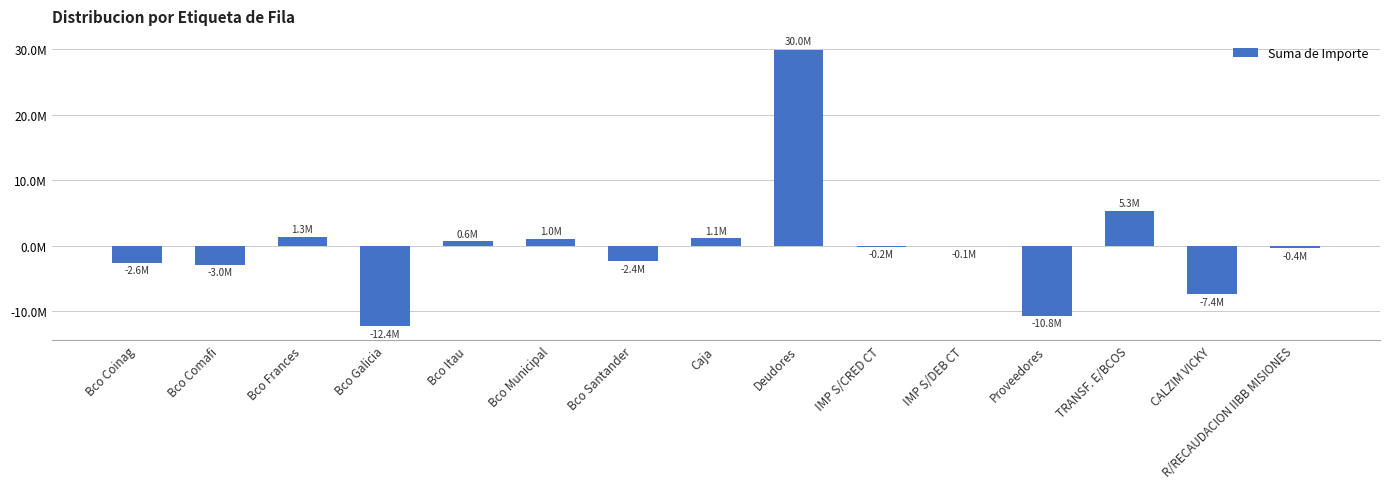

What is the label of the 3rd bar from the left?

Bco Frances